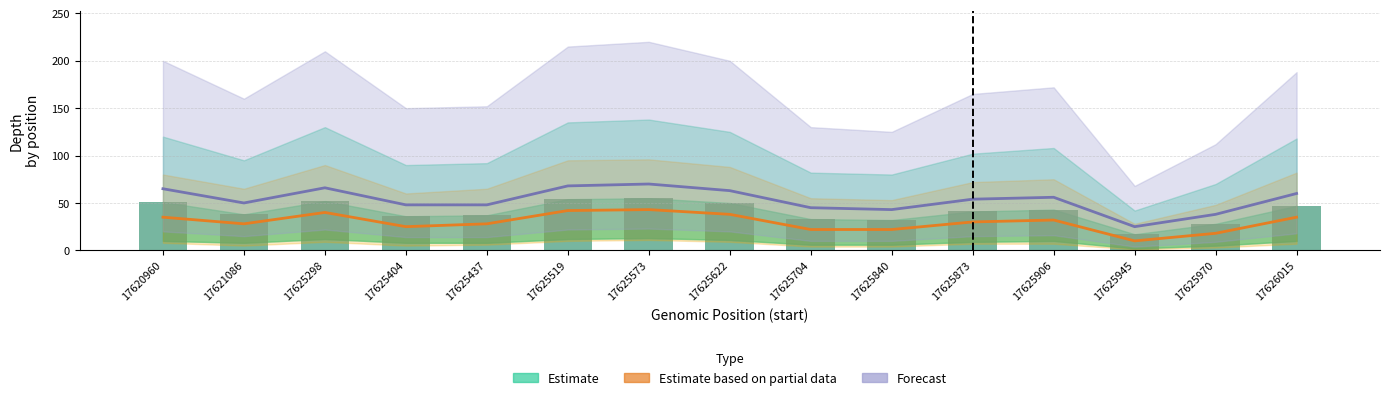

Which label corresponds to the smallest value in the chart?

17625945